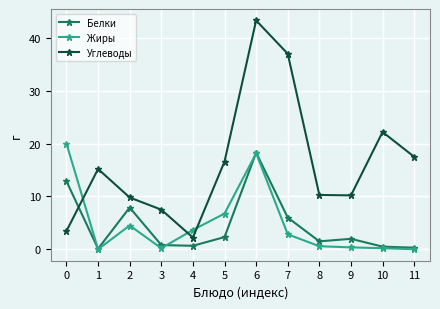

Is this an area chart (filled region under the line)?

No